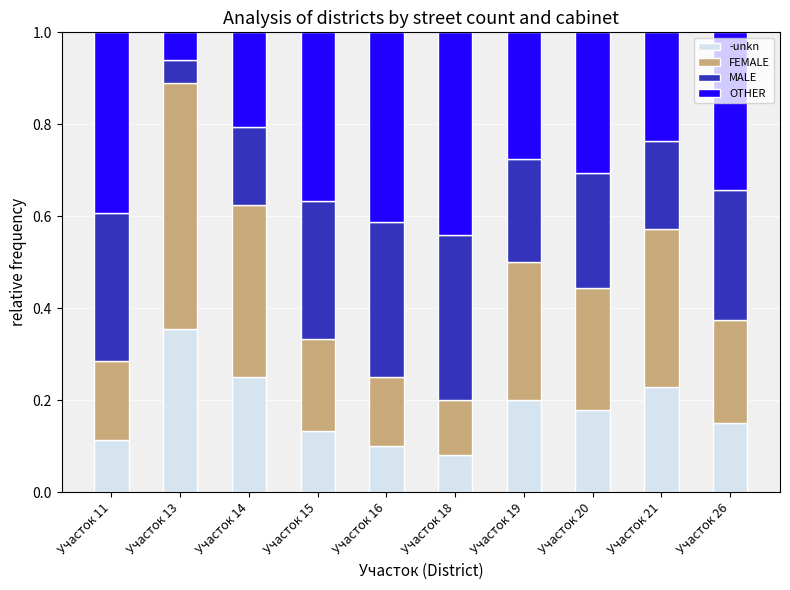

What are all the series names shown in the legend?

-unkn, FEMALE, MALE, OTHER